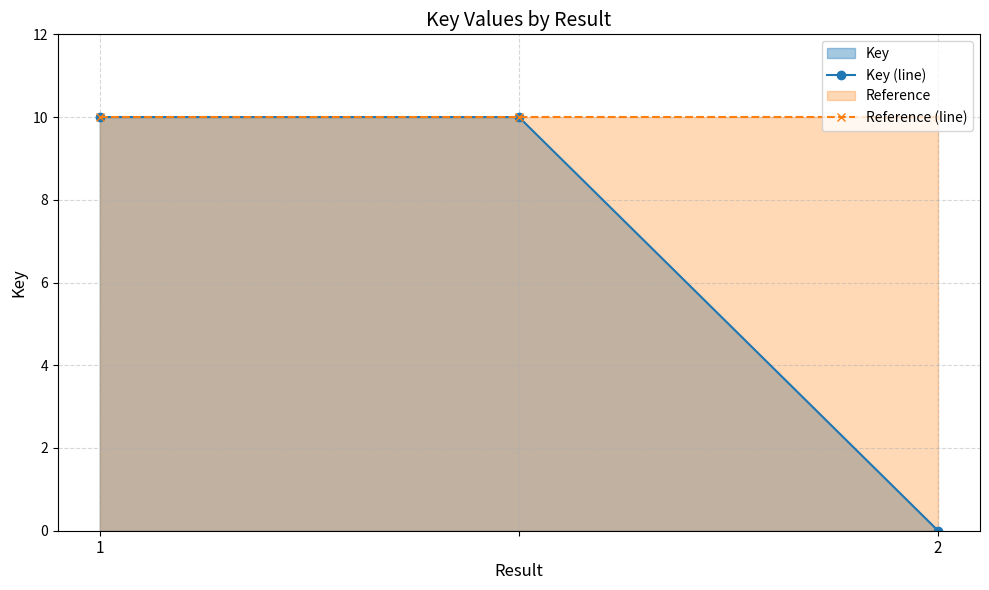

The value of Key at 2 is 5. True or false?

False